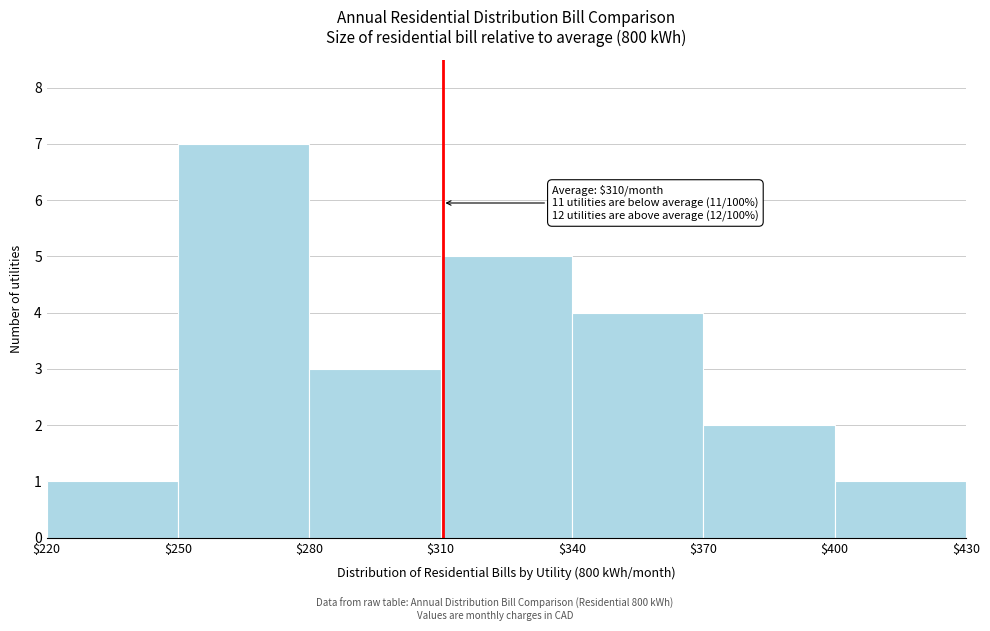

Over which range of the x-axis is the bar tallest?

$250 to $280